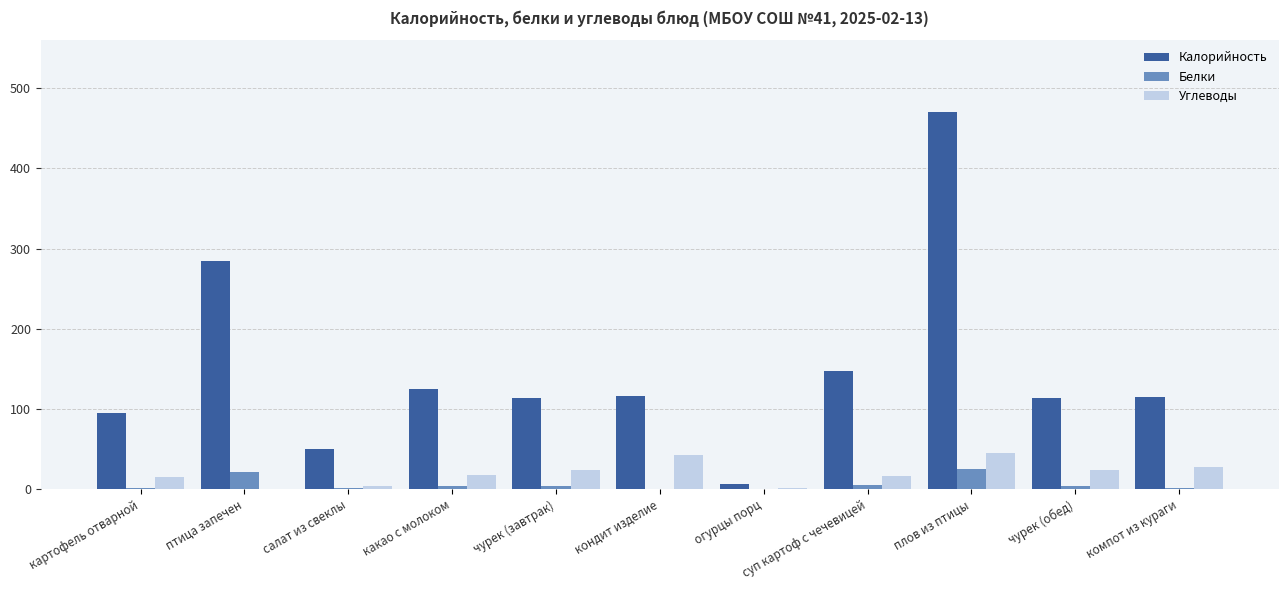

The value of Белки at огурцы порц is 0. True or false?

True